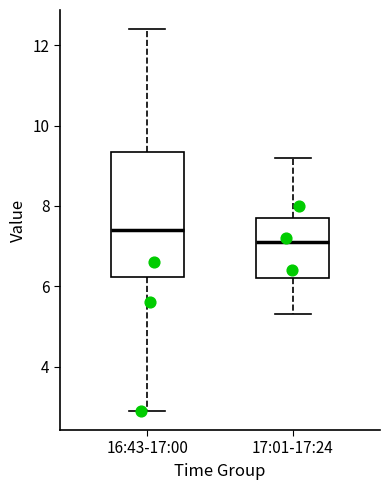

Which box is the tallest, from its lower edge to its upper edge?

16:43-17:00